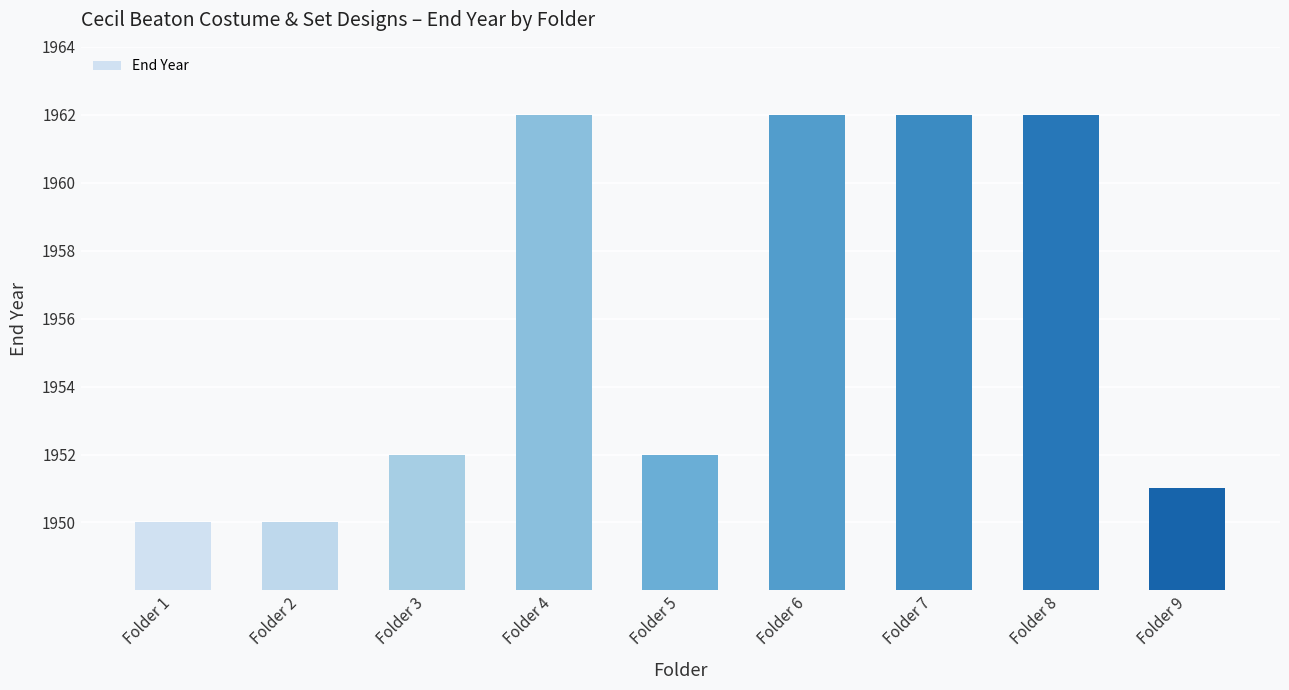

The chart shows a value of 659 at Folder 7. True or false?

False